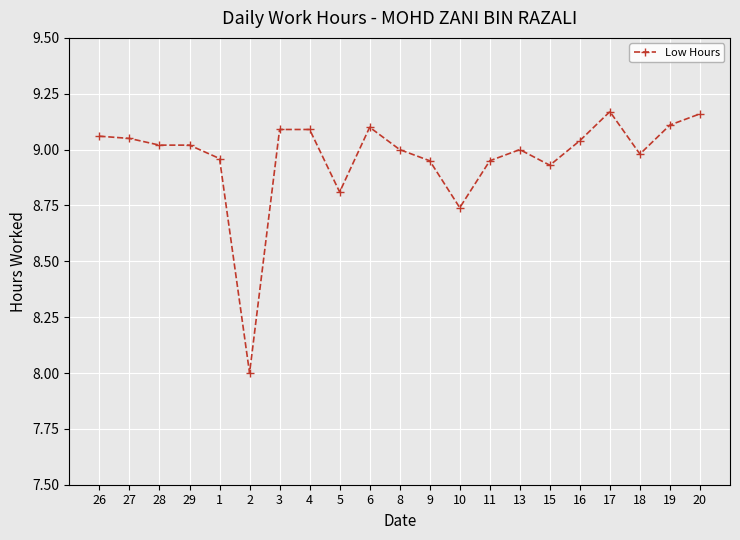

What is the sum of the values at 29 and 17?

18.2